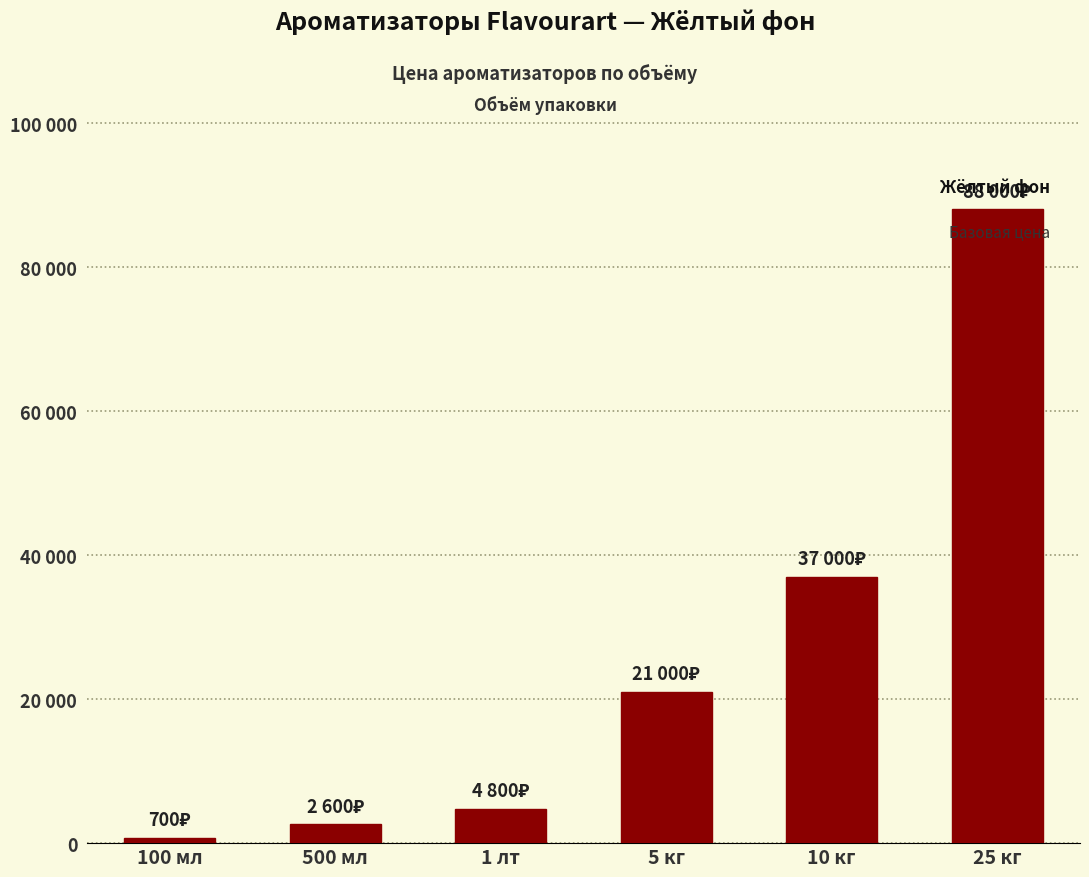

What is the change in value from 100 мл to 10 кг?

+36300